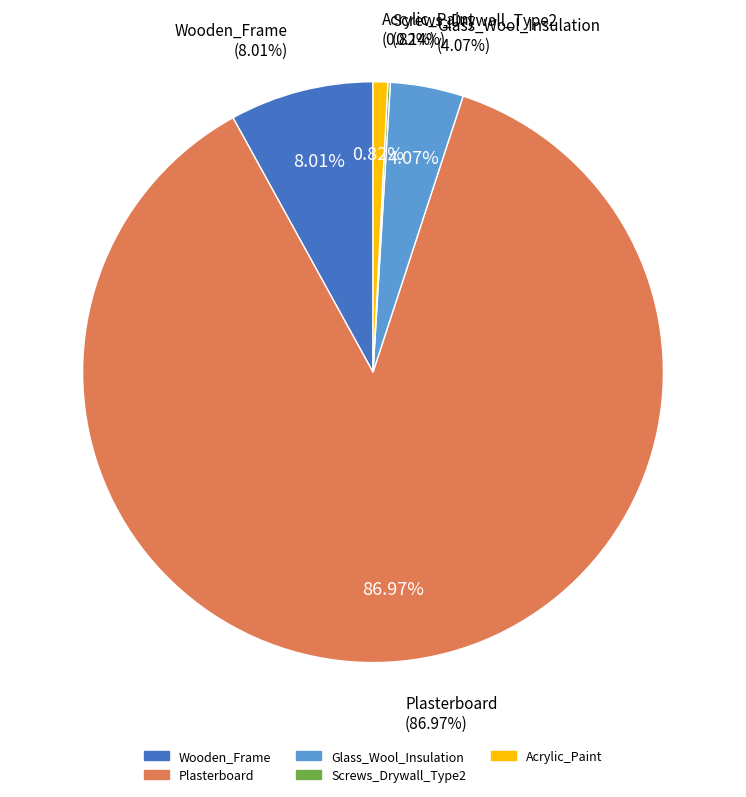

Is it true that Glass_Wool_Insulation is 4% of the pie?

True